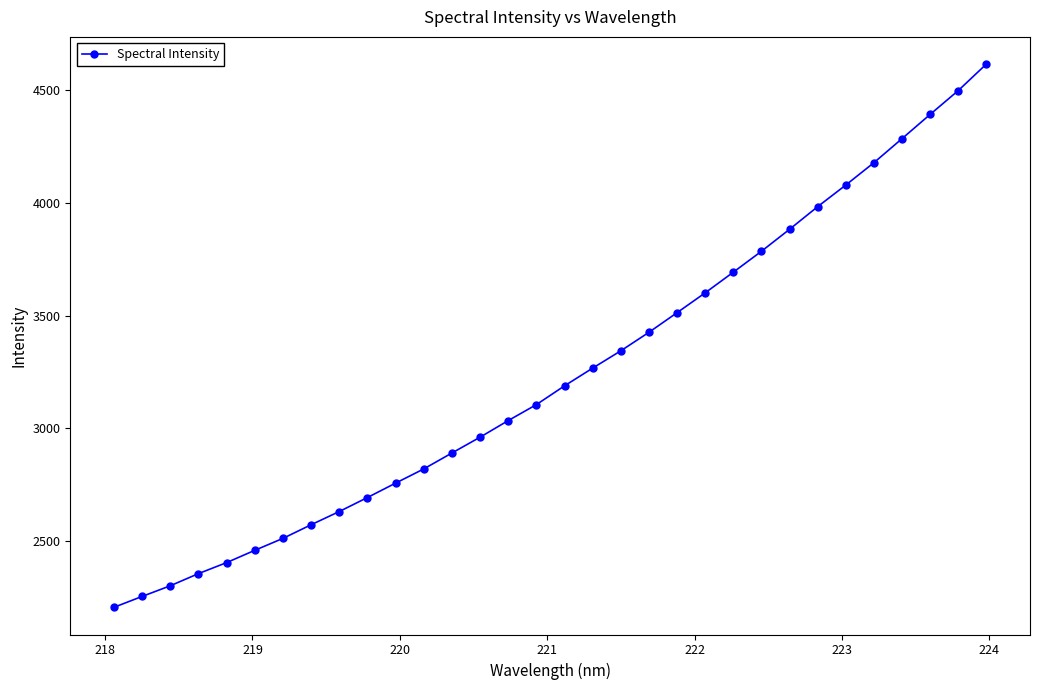

What is the smallest value displayed?

2203.3